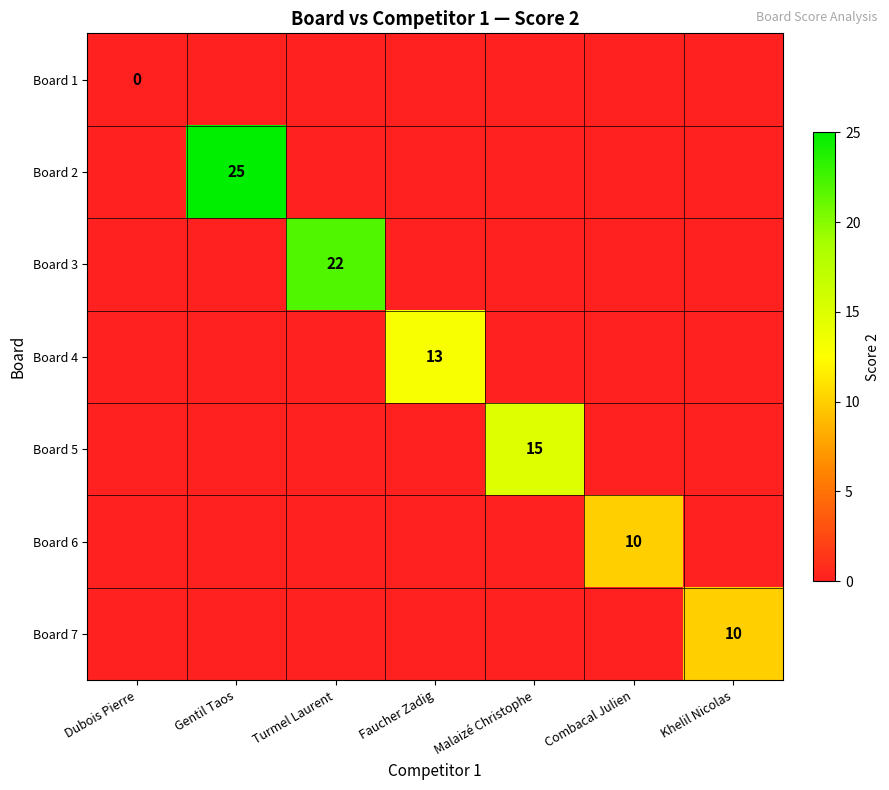

The Board 7 series shows 3 at Khelil Nicolas. True or false?

False